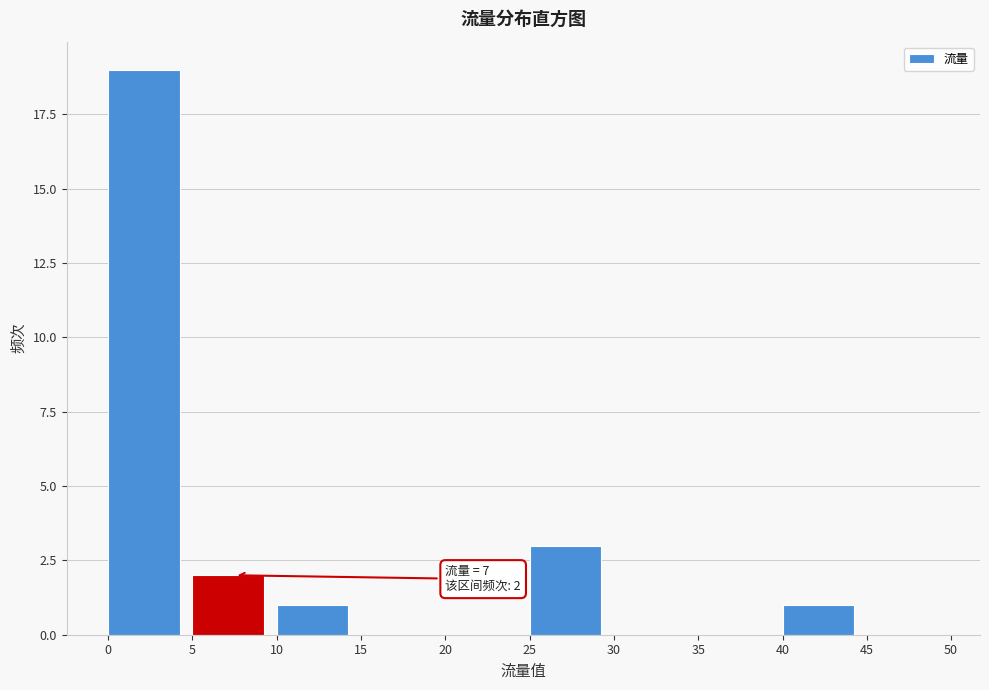

Which range on the x-axis has the tallest bar?

0 to 5